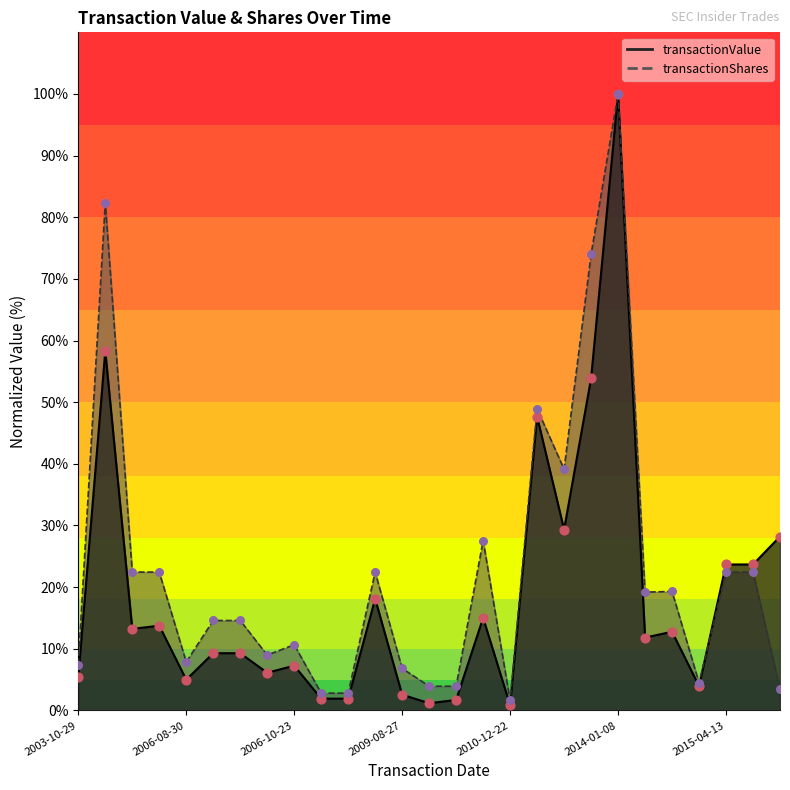

Is the value of transactionValue at 2010-11-03 greater than the value of transactionShares at 2010-11-03?

No